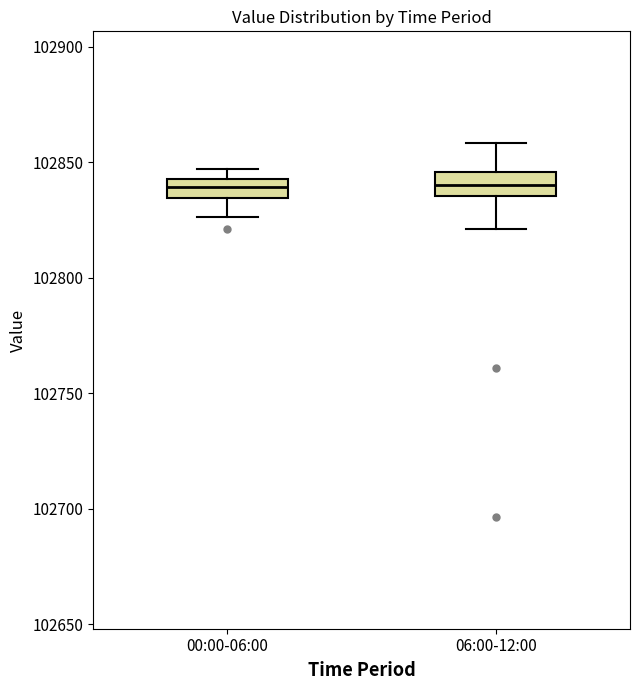

Reading left to right, transcribe this box plot: for each box, give where its median line is, the range the box spans, and where its two whiskers end, as read against the y-axis. The values are not printed on the chart, so give them approximately, as read against the axis.

00:00-06:00: median 102840, box 102835 to 102845, whiskers 102825 to 102845 (above the box's upper edge)
06:00-12:00: median 102840, box 102835 to 102845, whiskers 102820 to 102860